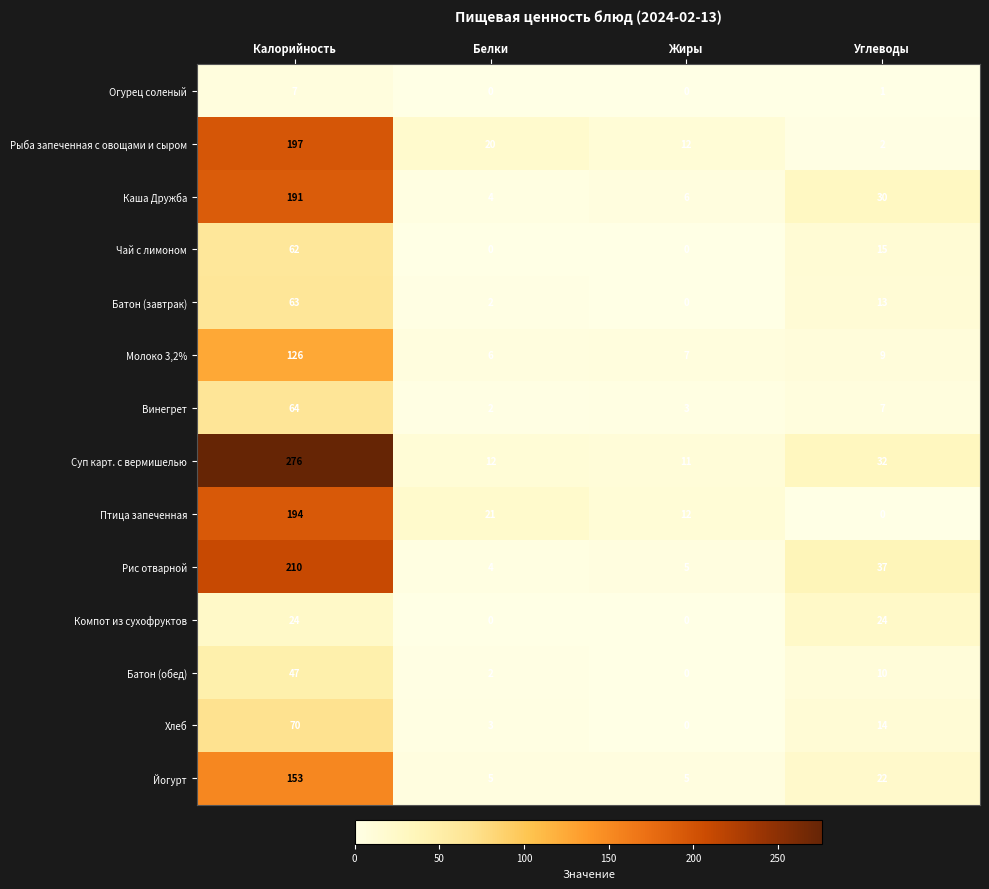

Which category has the highest value in the Рис отварной series?

Калорийность